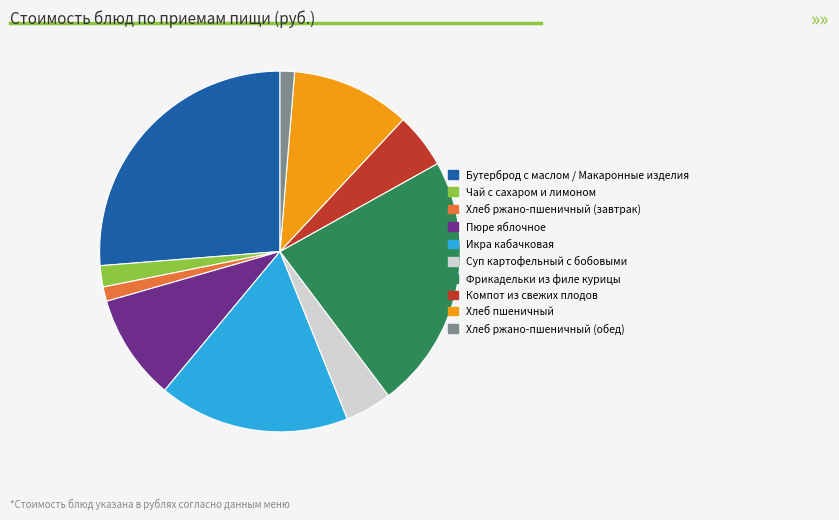

Count the number of slices in the pie.

10